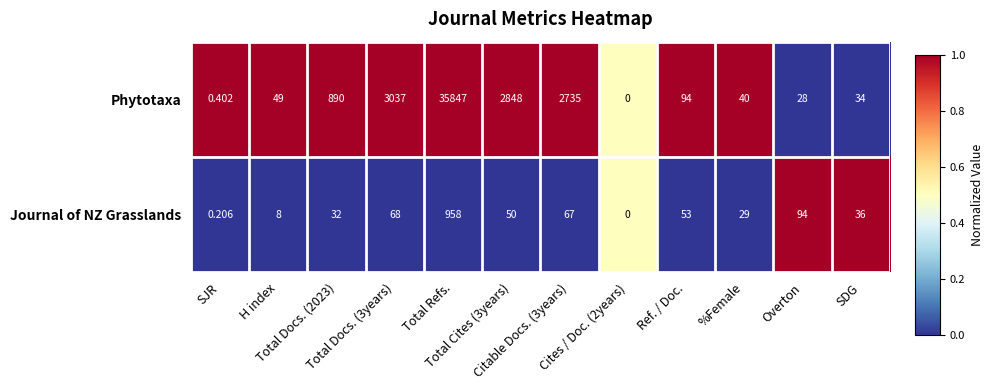

Which series has the largest total across all categories?

Phytotaxa